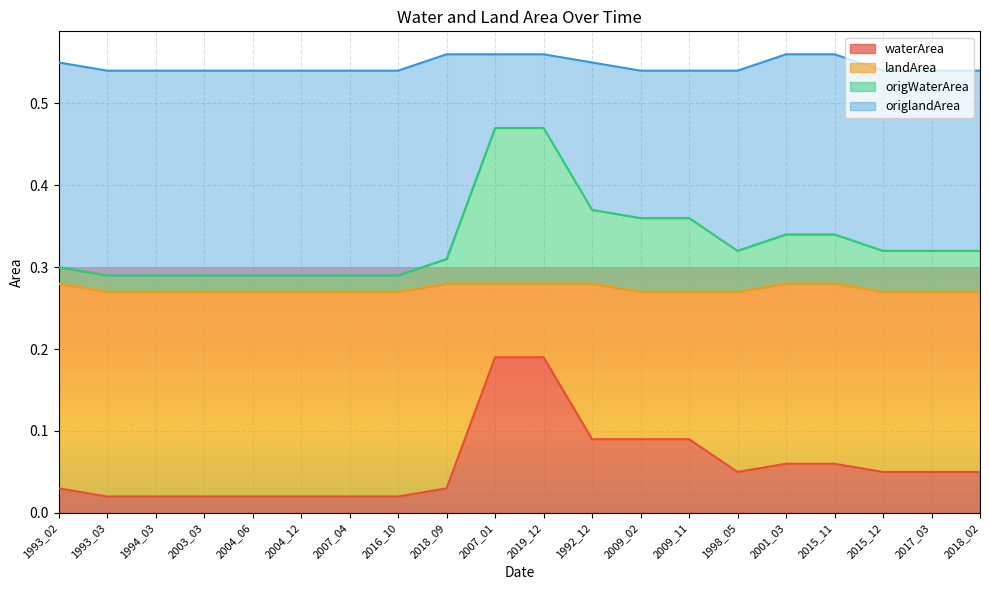

Where is landArea nearest to the value 0?

1993_03